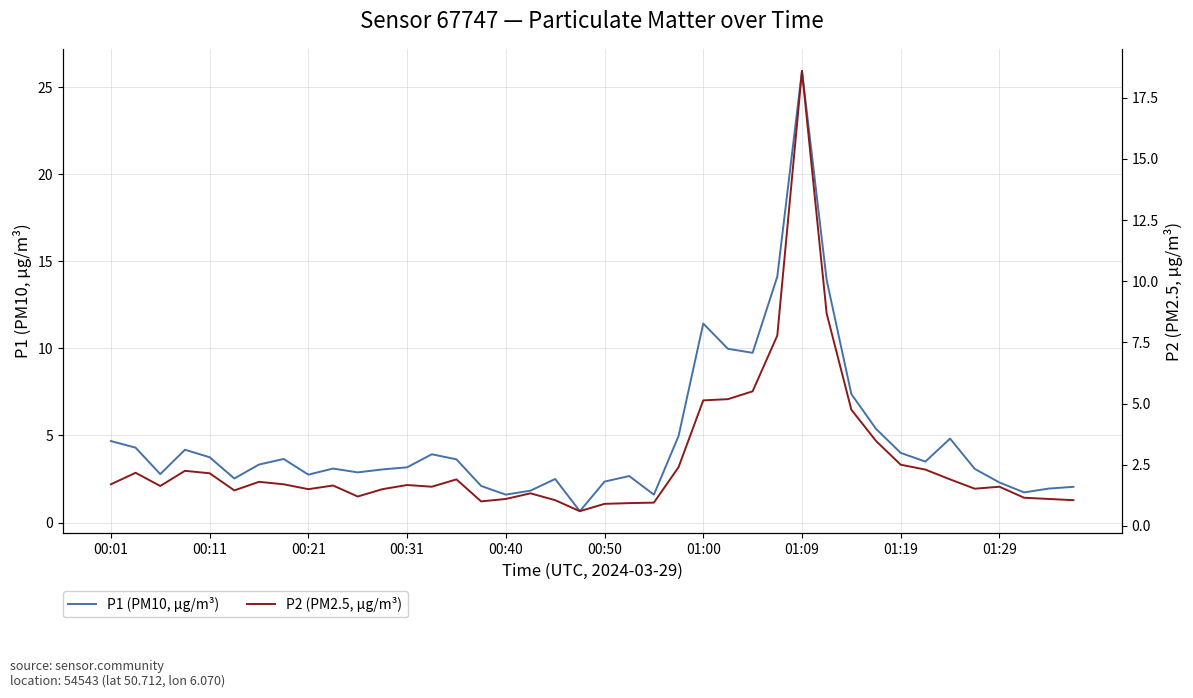

How many lines are shown in the chart?

2